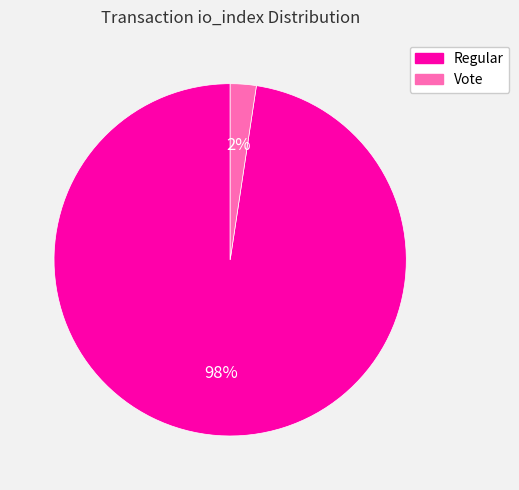

To the nearest percent, what portion does Vote represent?

2%